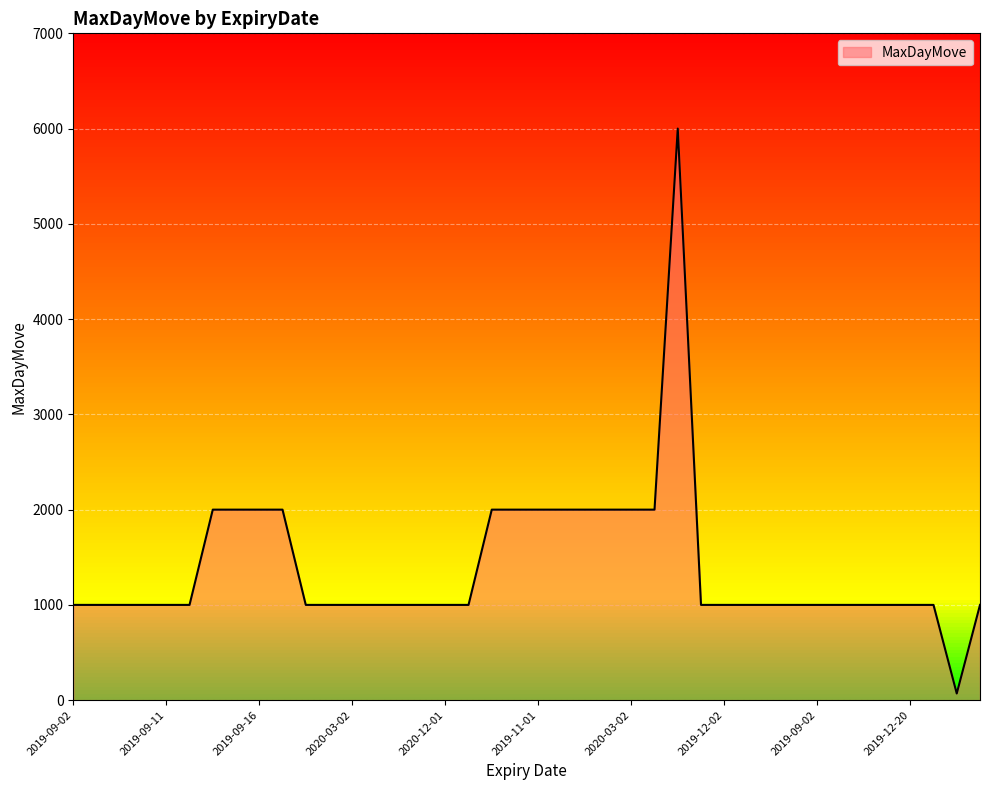

How many points are higher than both their immediate neighbors (excluding endpoints)?

1